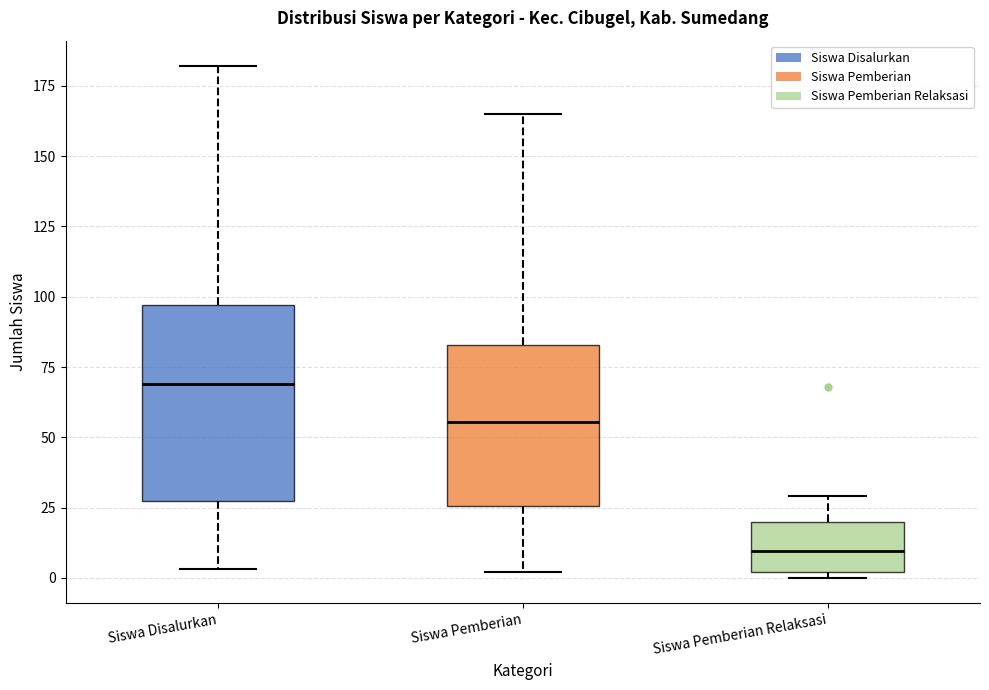

Comparing the boxes themselves (not the whiskers), which one is the tallest?

Siswa Disalurkan